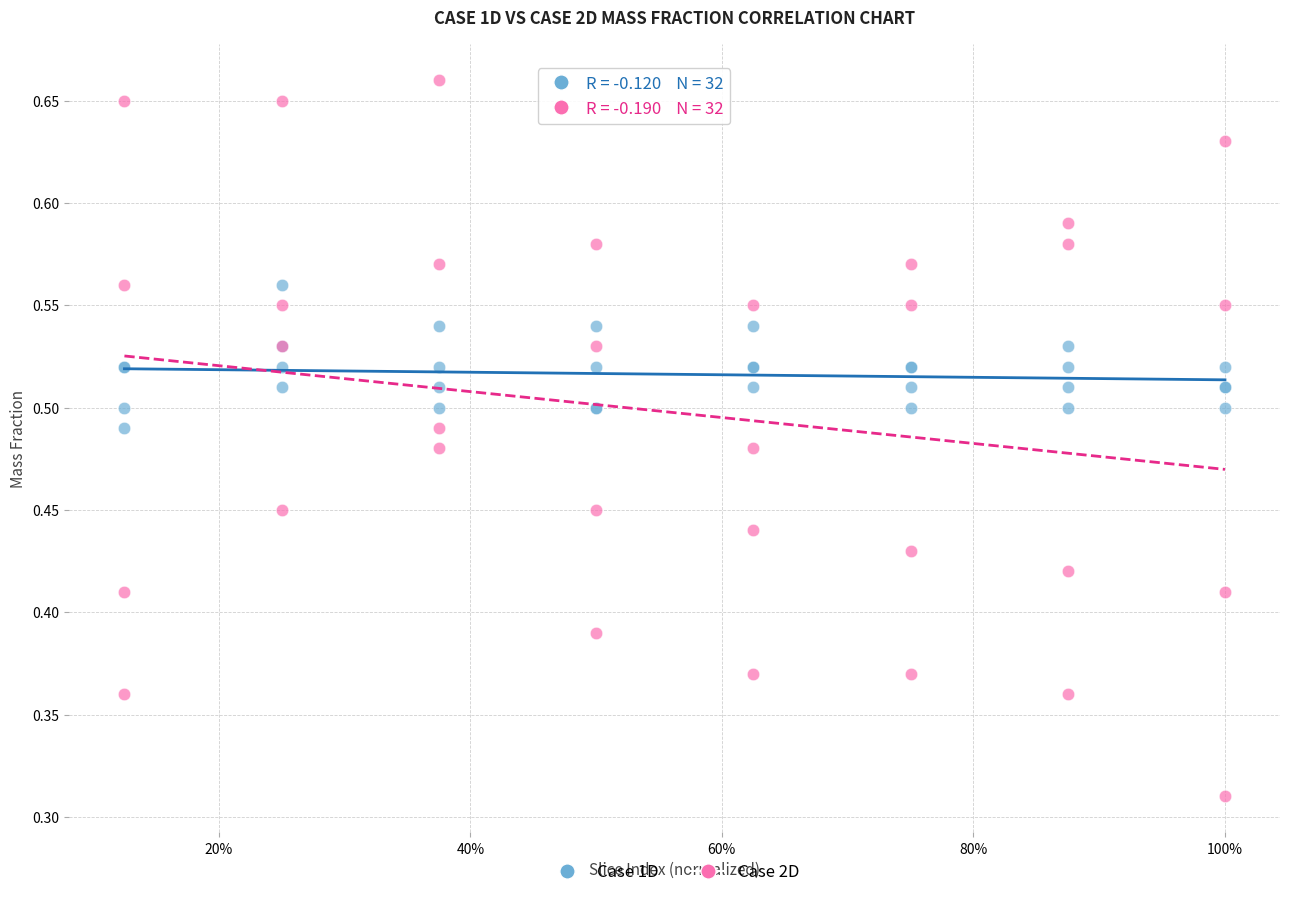

Which series contains the lowest Y value?

Case 2D